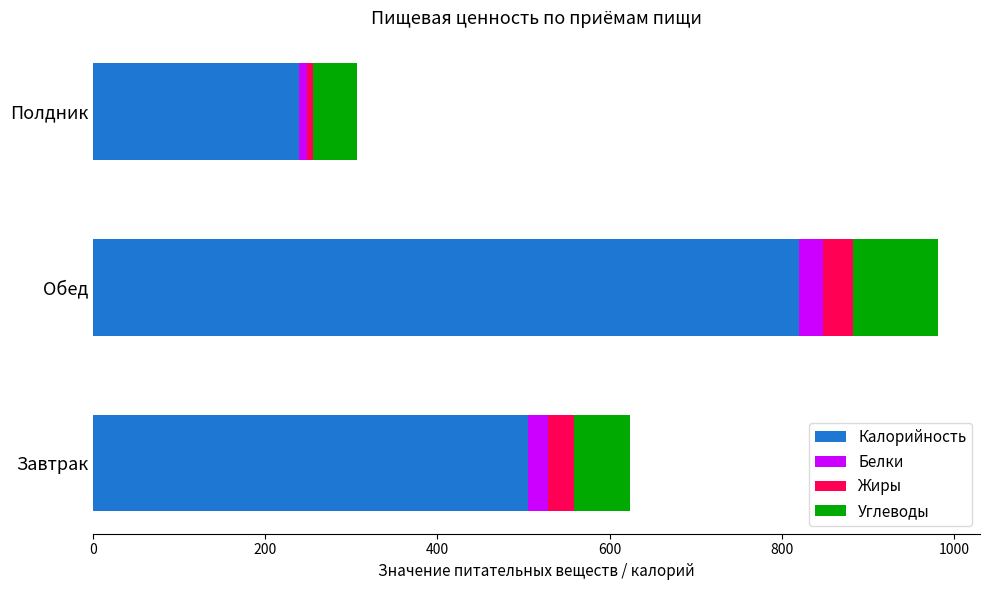

At which label is Калорийность closest to 529?

Завтрак